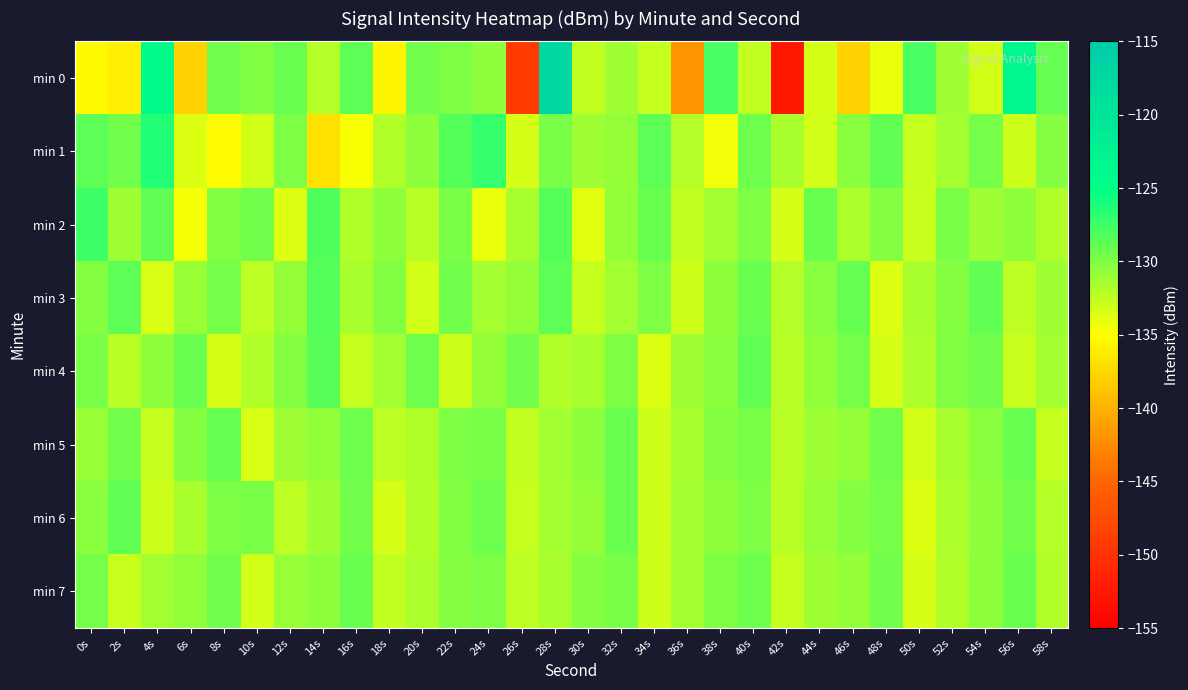

Between 22s and 48s, which is larger?

22s